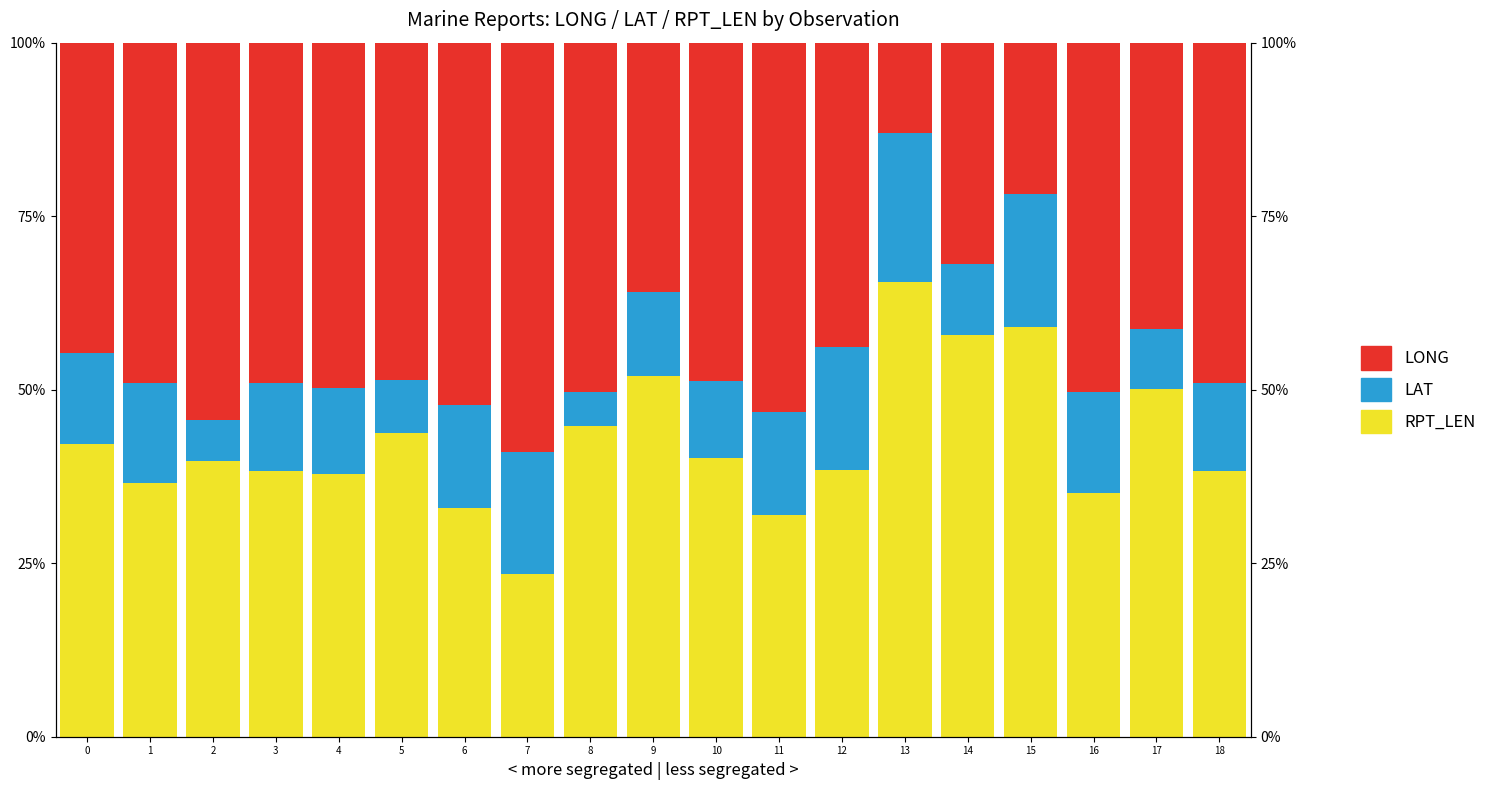

How many groups of bars are there?

19